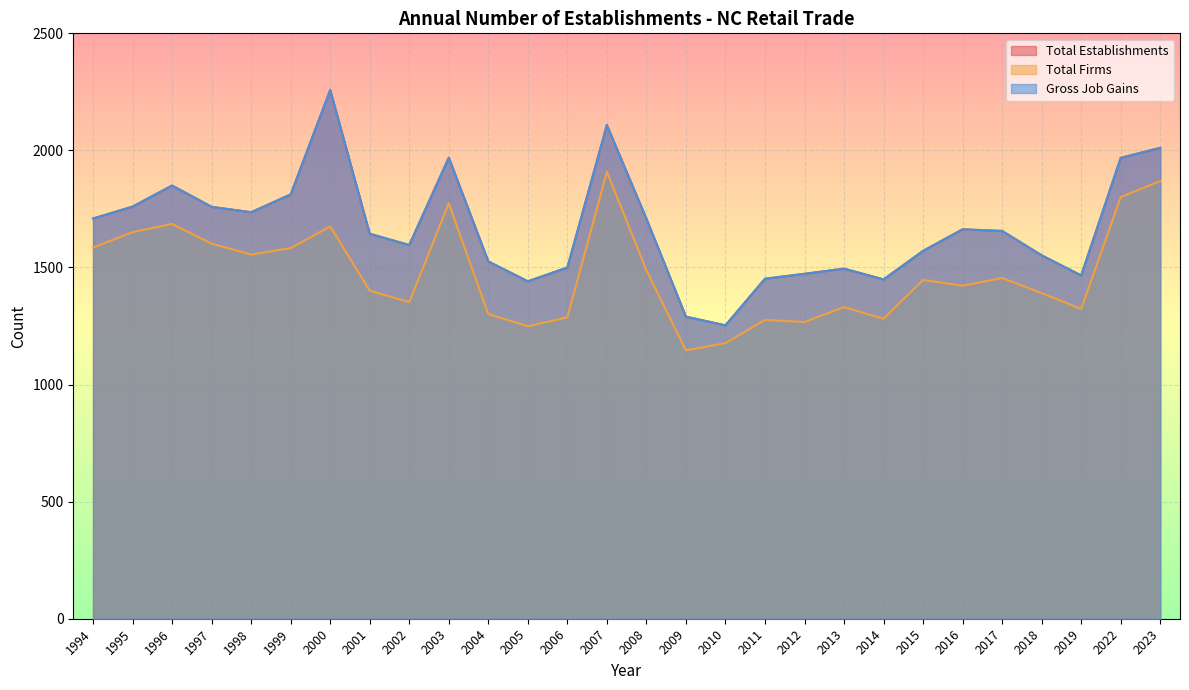

How many interior local peaks does the Total Establishments series have?

6